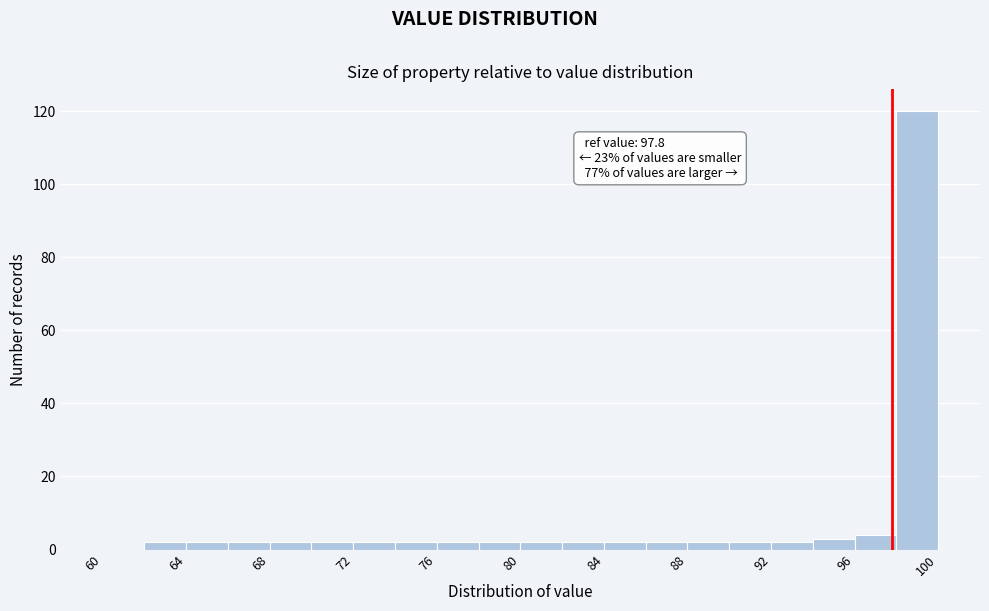

Over which range of the x-axis is the bar tallest?

98 to 100